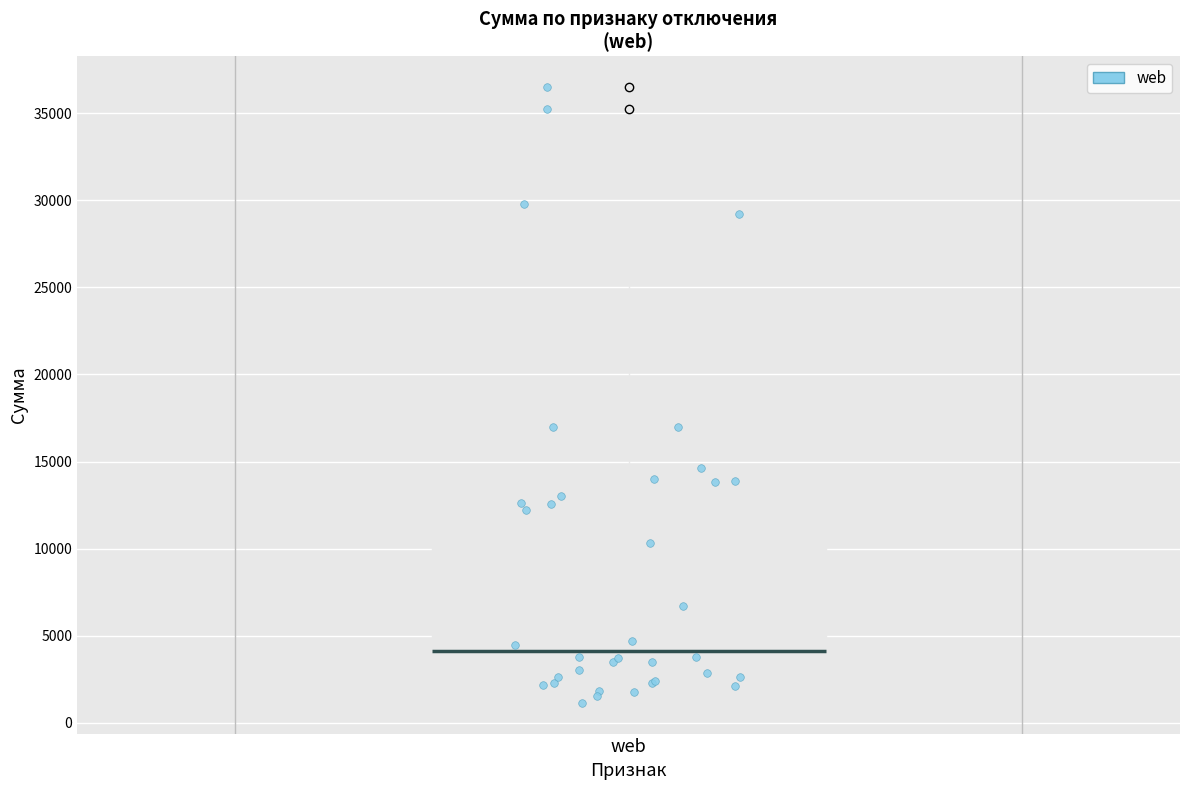

Read this box plot against the y-axis: the position of the median line, the range covered by the box, and the ends of both whiskers. The values are not printed on the chart, so give them approximately, as read against the axis.

median 4000, box 2500 to 14000, whiskers 1000 to 30000